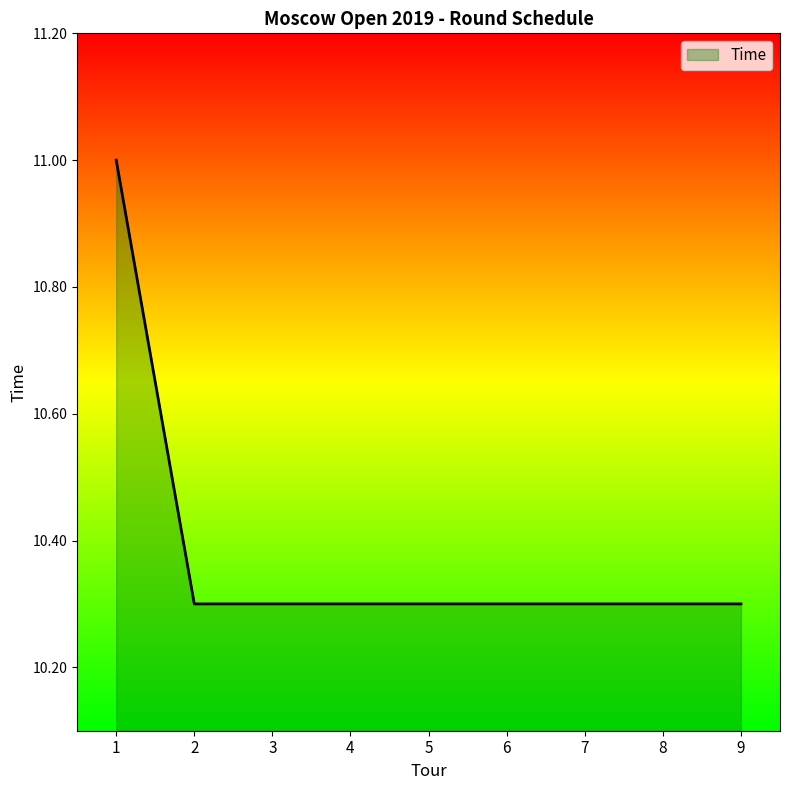

What is the difference between the maximum and minimum values?

0.7